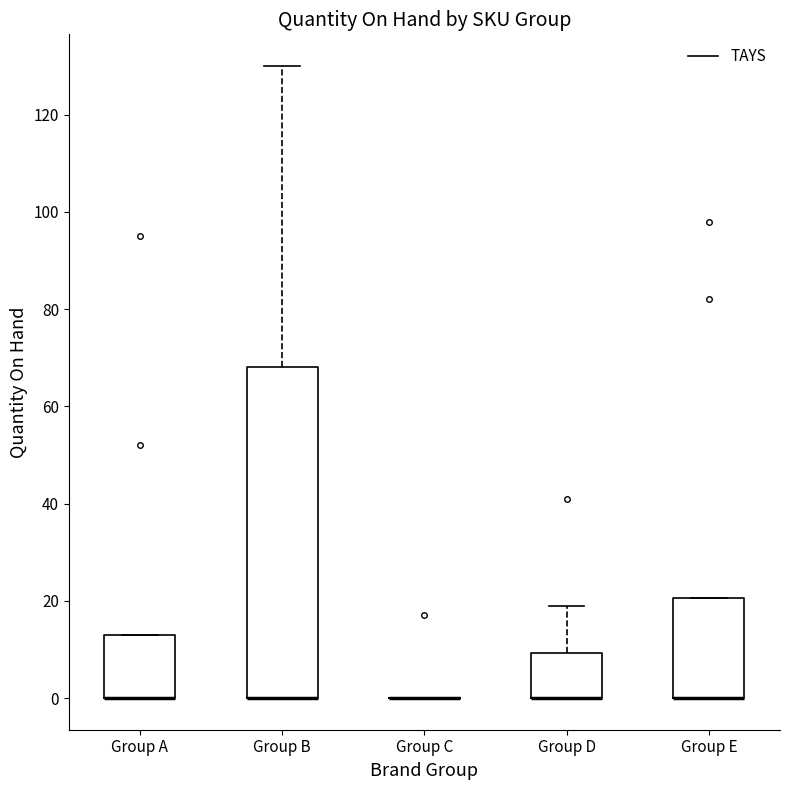

Where is the upper edge of the box for Group D on the y-axis? The values are not printed on the chart, so give them approximately, as read against the axis.

10